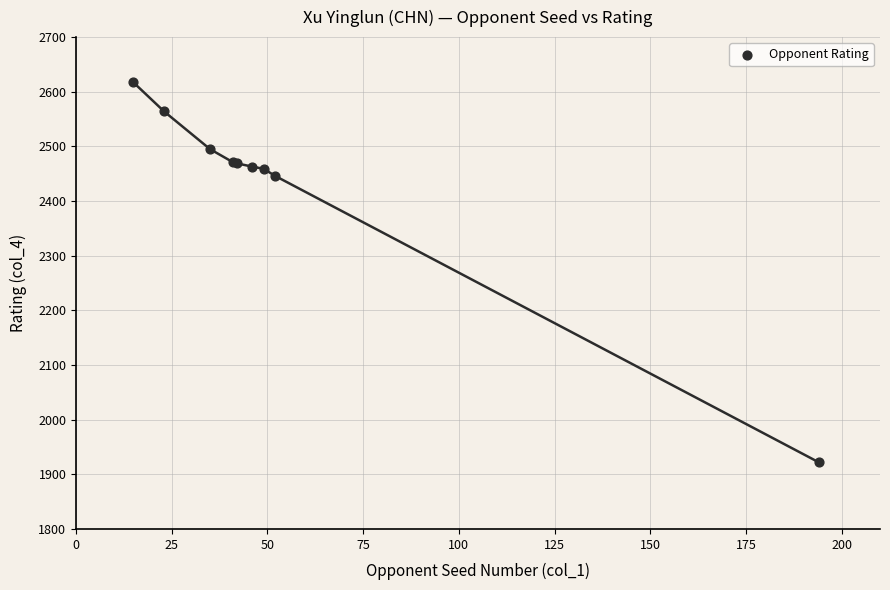

What Y value in the scatter plot is closest to 2269?

2446